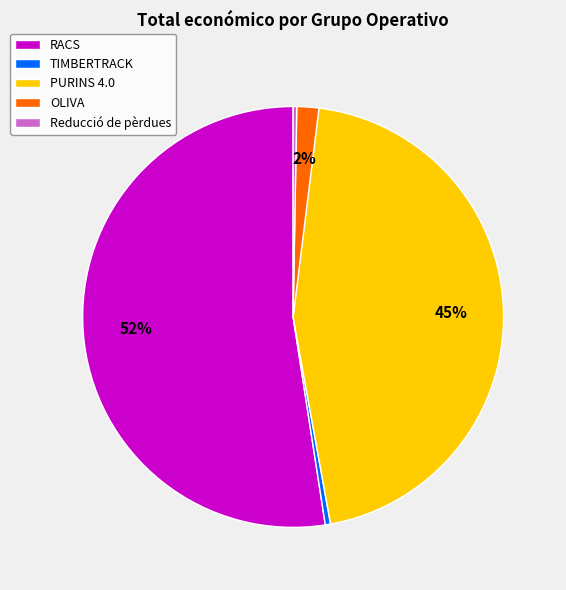

To the nearest percent, what percentage of the pie is PURINS 4.0?

45%